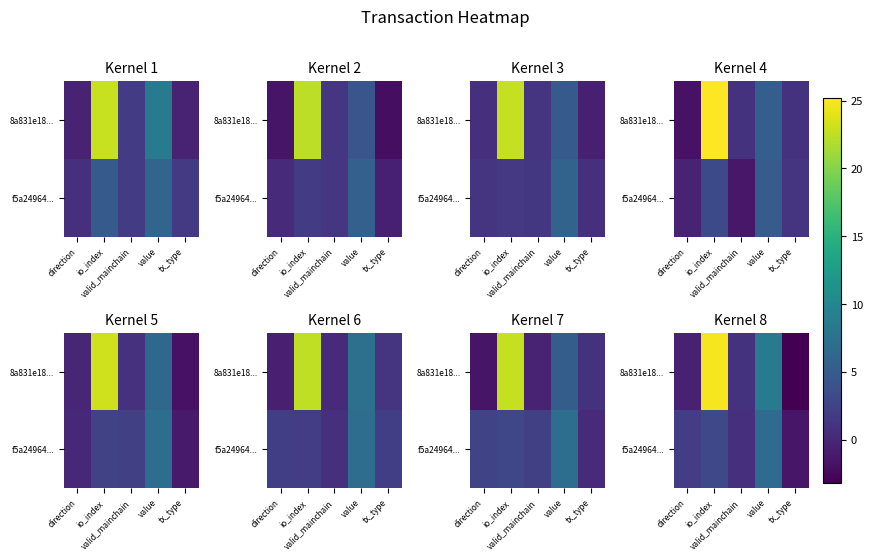

How many values in the f5a24964... series are below 1?

2